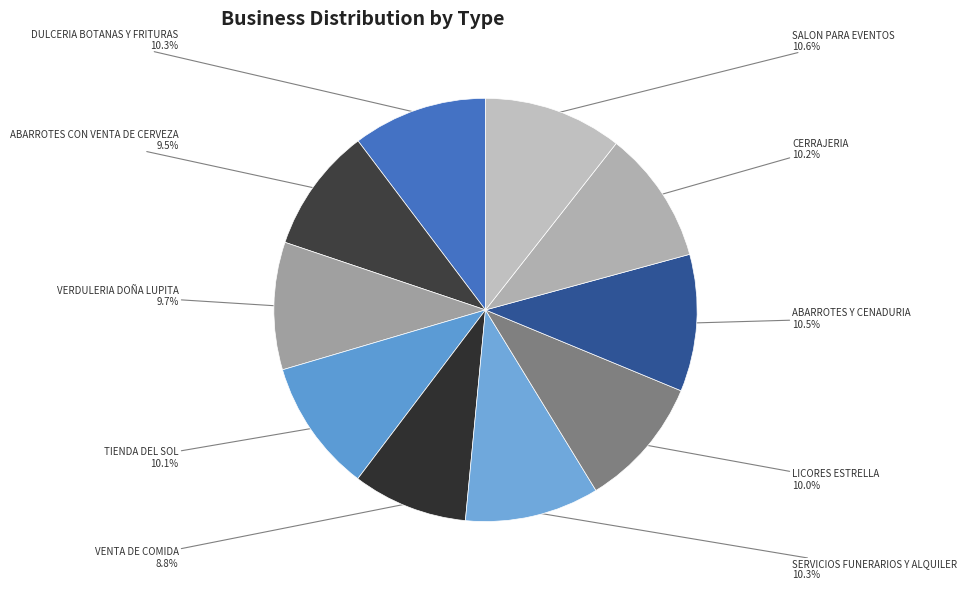

To the nearest percent, what is the combined percentage of SERVICIOS FUNERARIOS Y ALQUILER and LICORES ESTRELLA?

20%